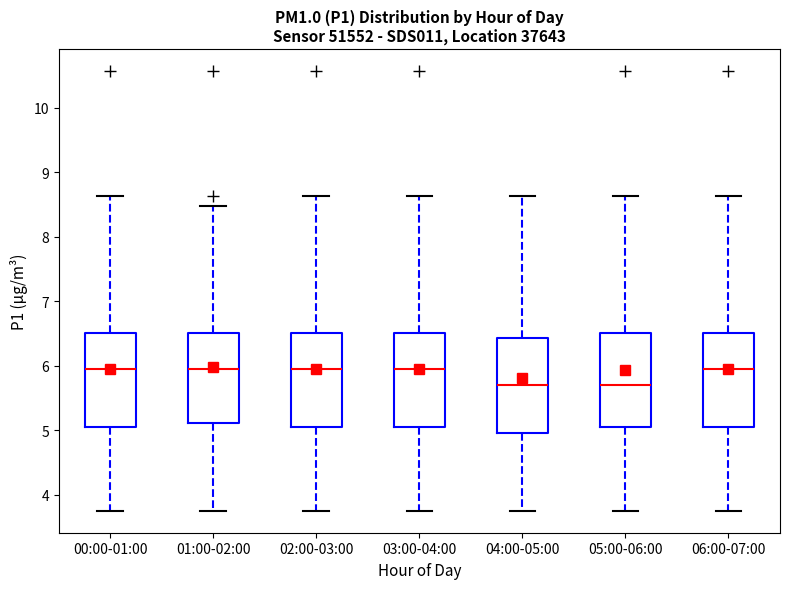

Reading left to right, read every box against the y-axis: the position of its median line, the range the box covers, and the ends of its whiskers. The values are not printed on the chart, so give them approximately, as read against the axis.

00:00-01:00: median 6.0, box 5.0 to 6.5, whiskers 3.8 to 8.6
01:00-02:00: median 6.0, box 5.1 to 6.5, whiskers 3.8 to 8.5
02:00-03:00: median 6.0, box 5.0 to 6.5, whiskers 3.8 to 8.6
03:00-04:00: median 6.0, box 5.0 to 6.5, whiskers 3.8 to 8.6
04:00-05:00: median 5.7, box 5.0 to 6.4, whiskers 3.8 to 8.6
05:00-06:00: median 5.7, box 5.0 to 6.5, whiskers 3.8 to 8.6
06:00-07:00: median 6.0, box 5.0 to 6.5, whiskers 3.8 to 8.6